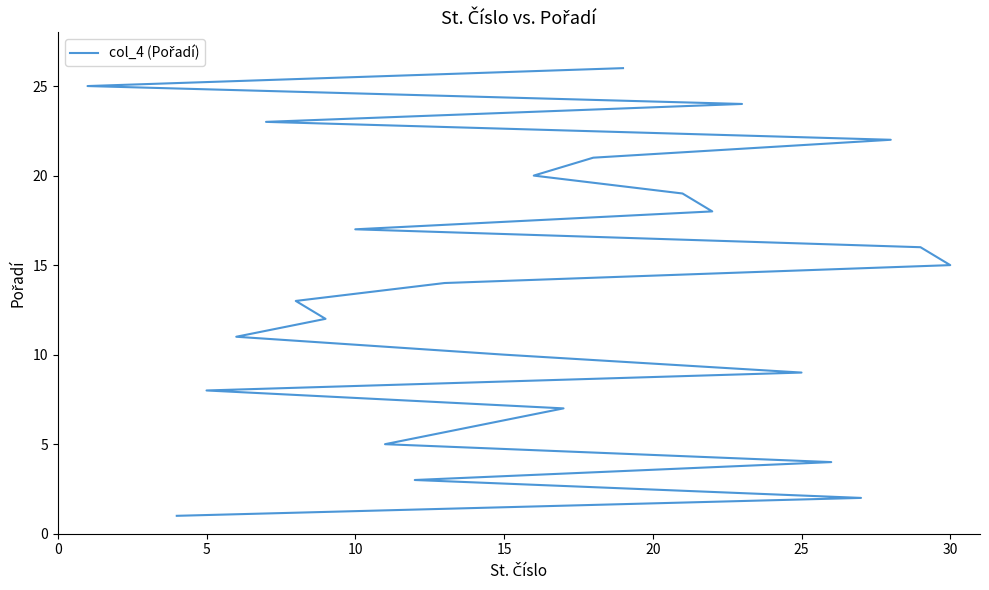

What is the difference between the values at 0 and 25?

5